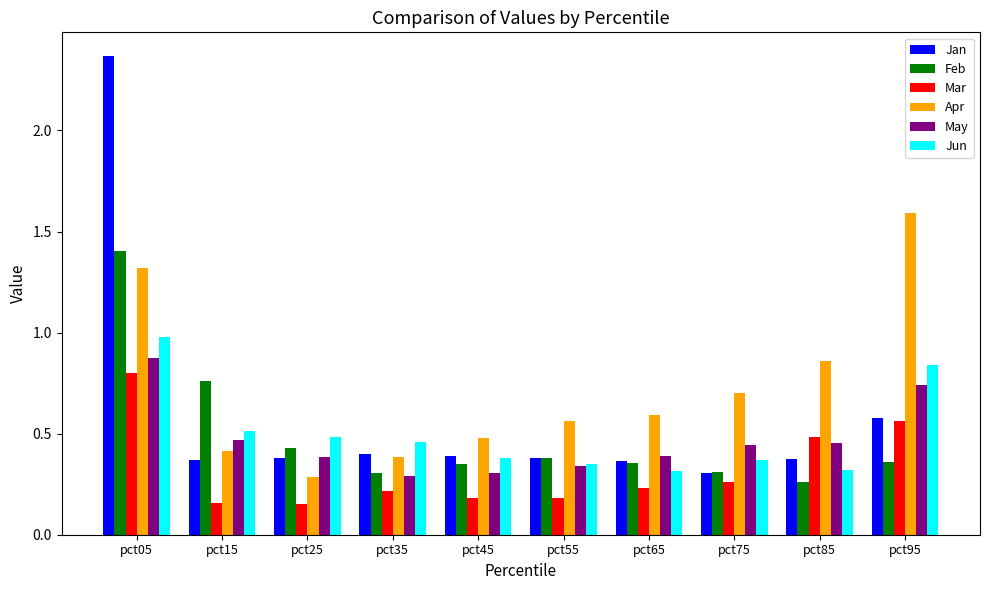

How many bars are there in each group?

6